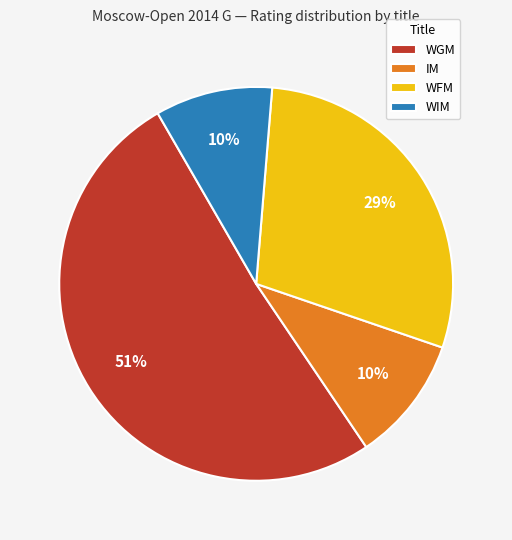

Between WIM and WGM, which is larger?

WGM